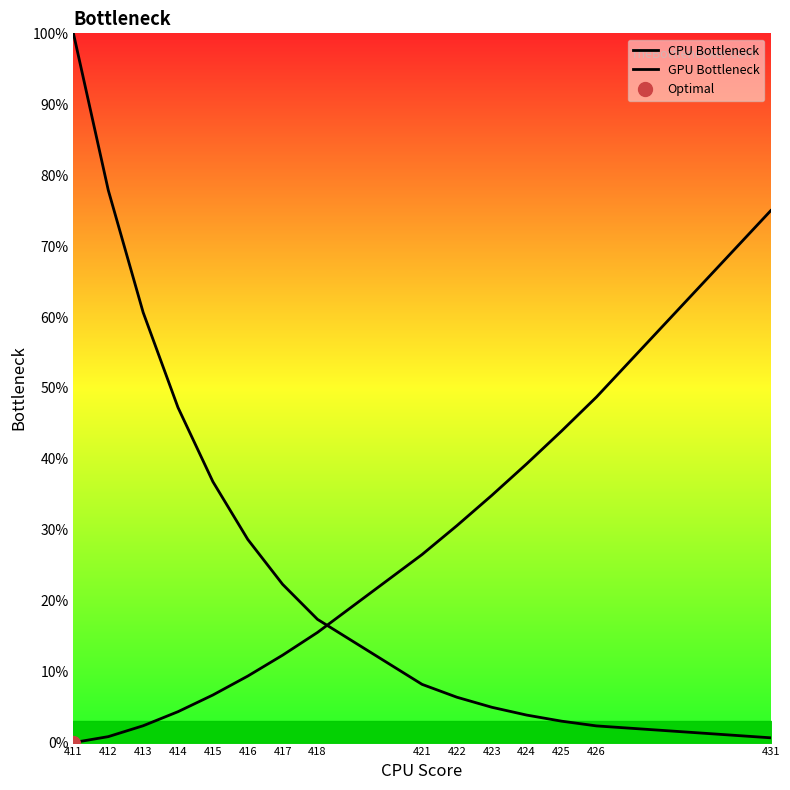

Rank the series by their maximum value, from highest to lowest.

CPU Bottleneck, GPU Bottleneck